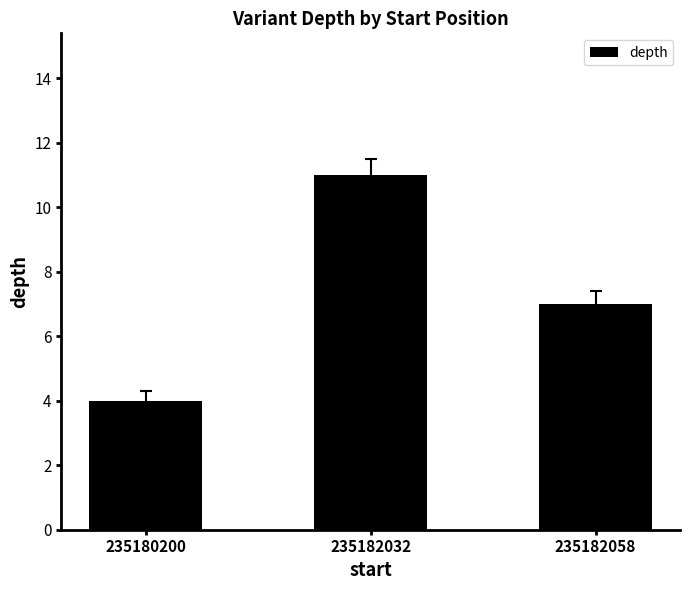

The value at 235182032 is 16. True or false?

False